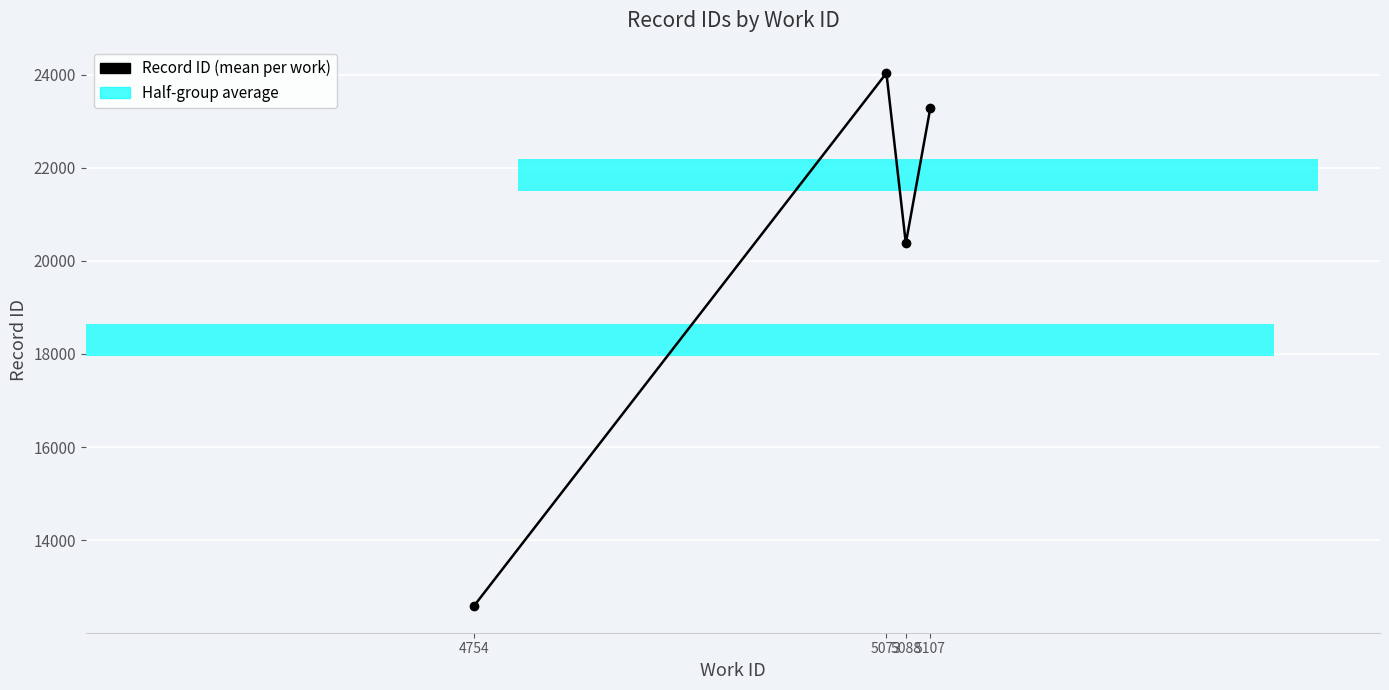

Which has a higher value, 5107 or 4754?

5107